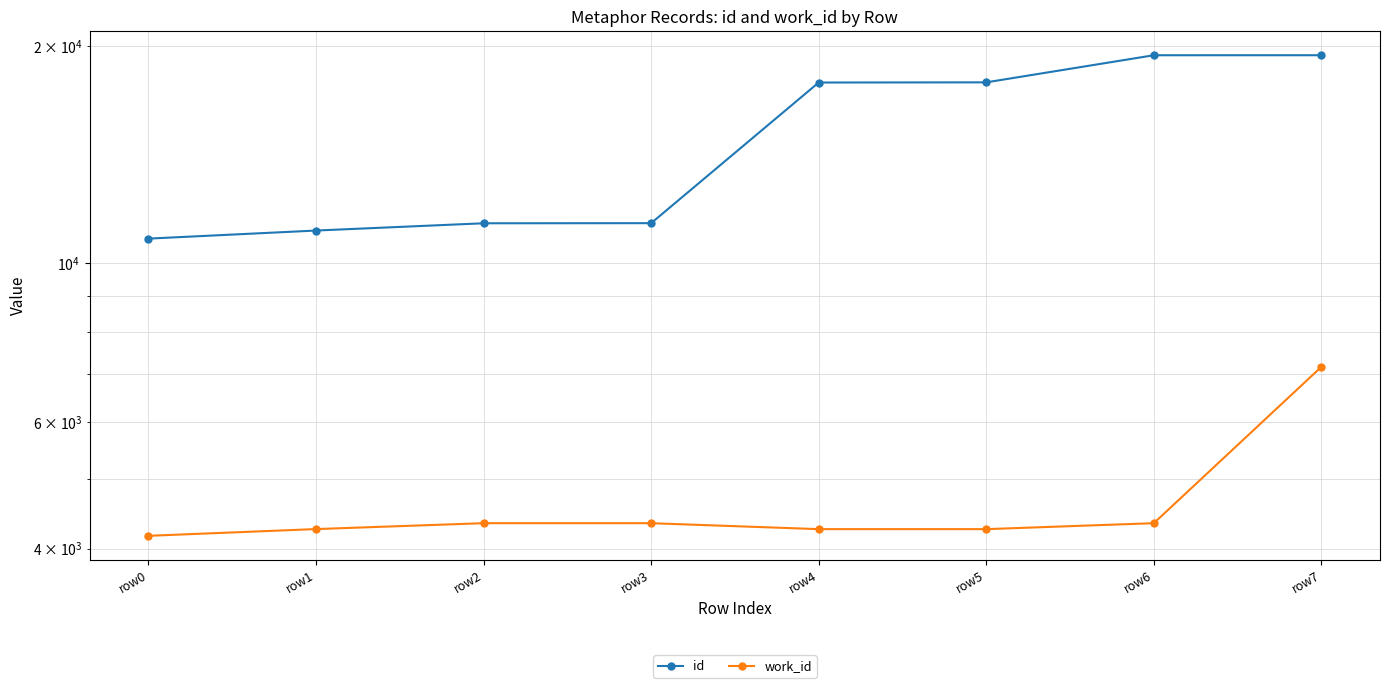

At row3, list the series in order from largest to smallest.

id, work_id